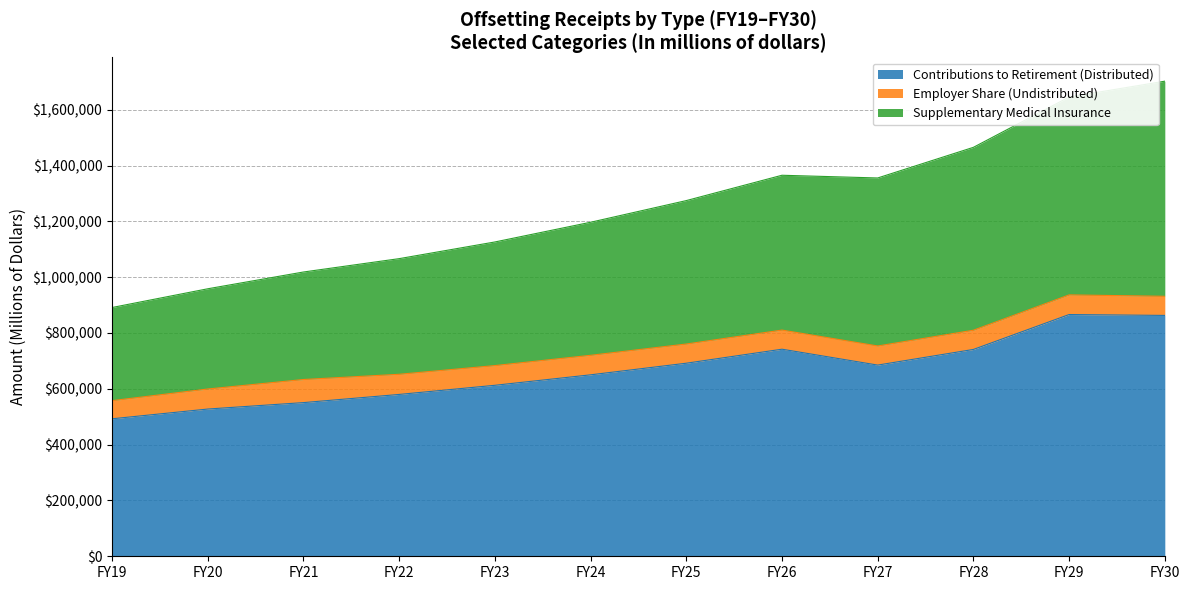

True or false: Contributions to Retirement (Distributed) has more than 0 interior local peaks.

True